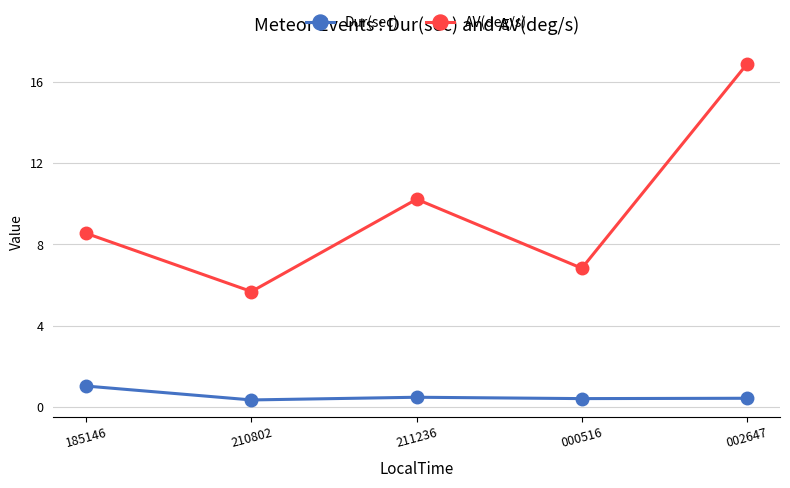

What position from the left is 002647?

5